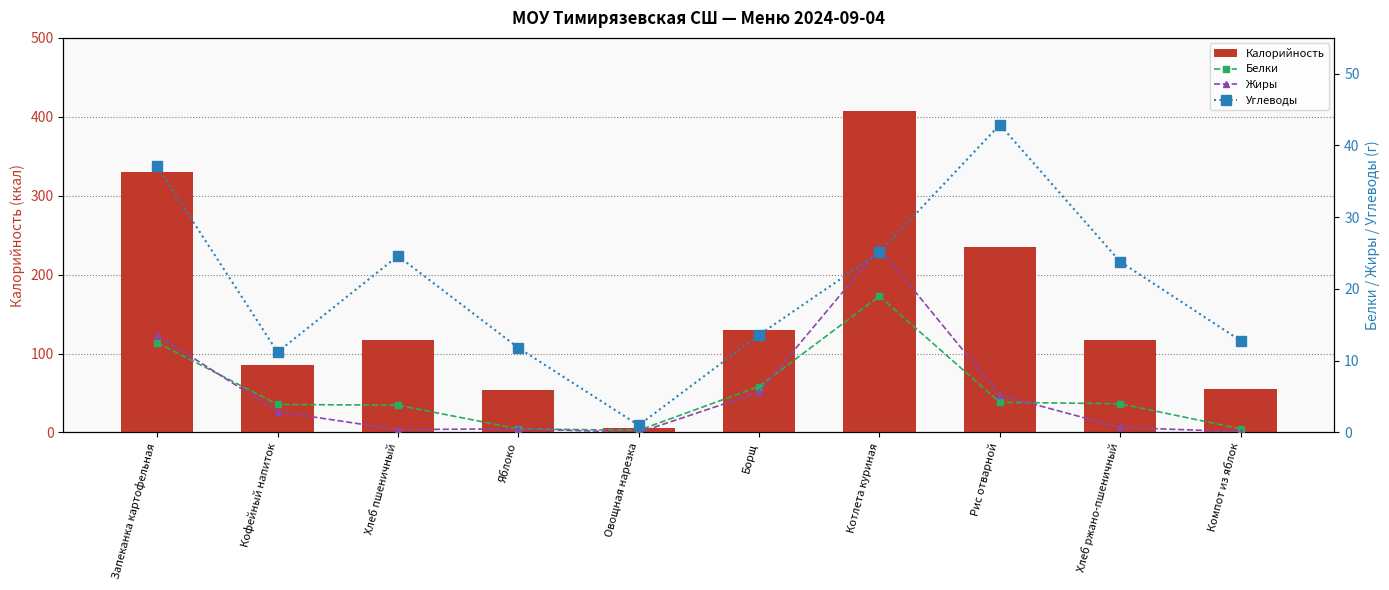

How many values in the Жиры series are below 2?

5